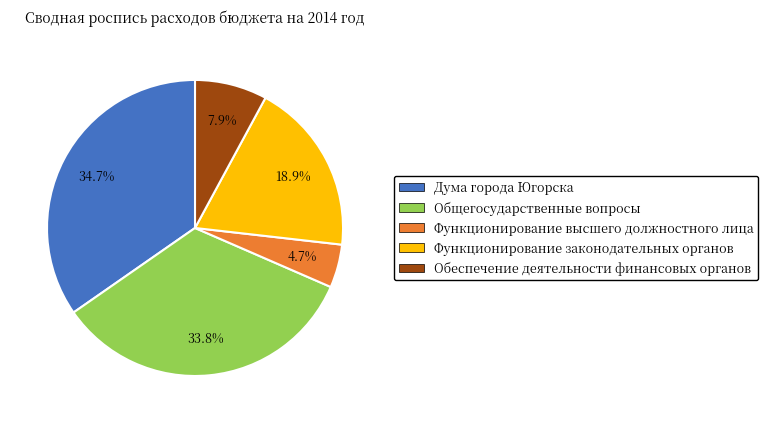

Rank the categories by value from highest to lowest.

Дума города Югорска, Общегосударственные вопросы, Функционирование законодательных органов, Обеспечение деятельности финансовых органов, Функционирование высшего должностного лица